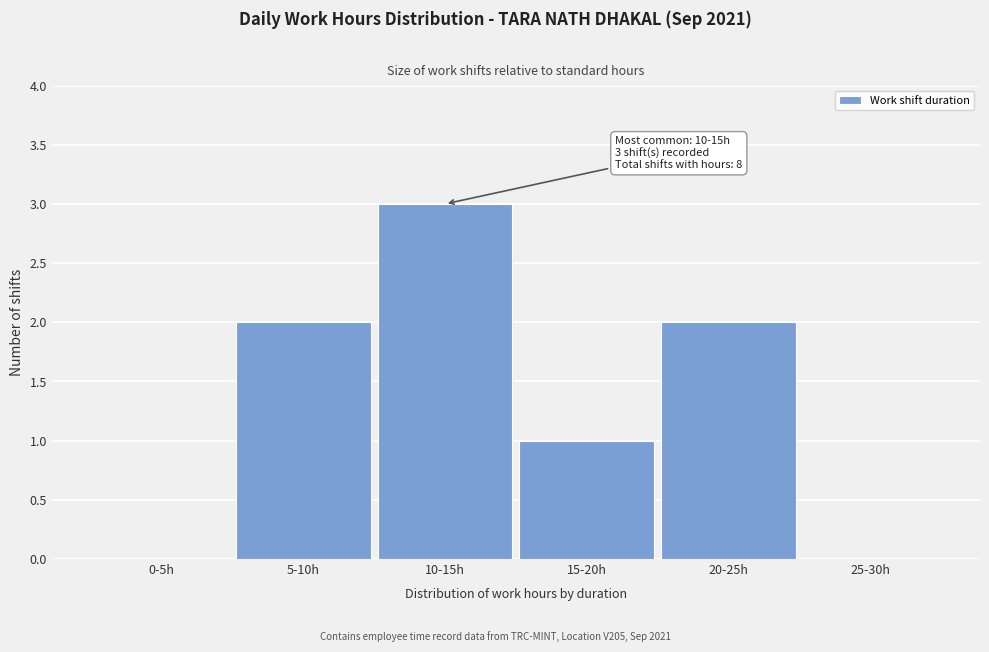

Reading left to right, what are all the values shown in this chart?

0-5h=0	5-10h=2	10-15h=3	15-20h=1	20-25h=2	25-30h=0